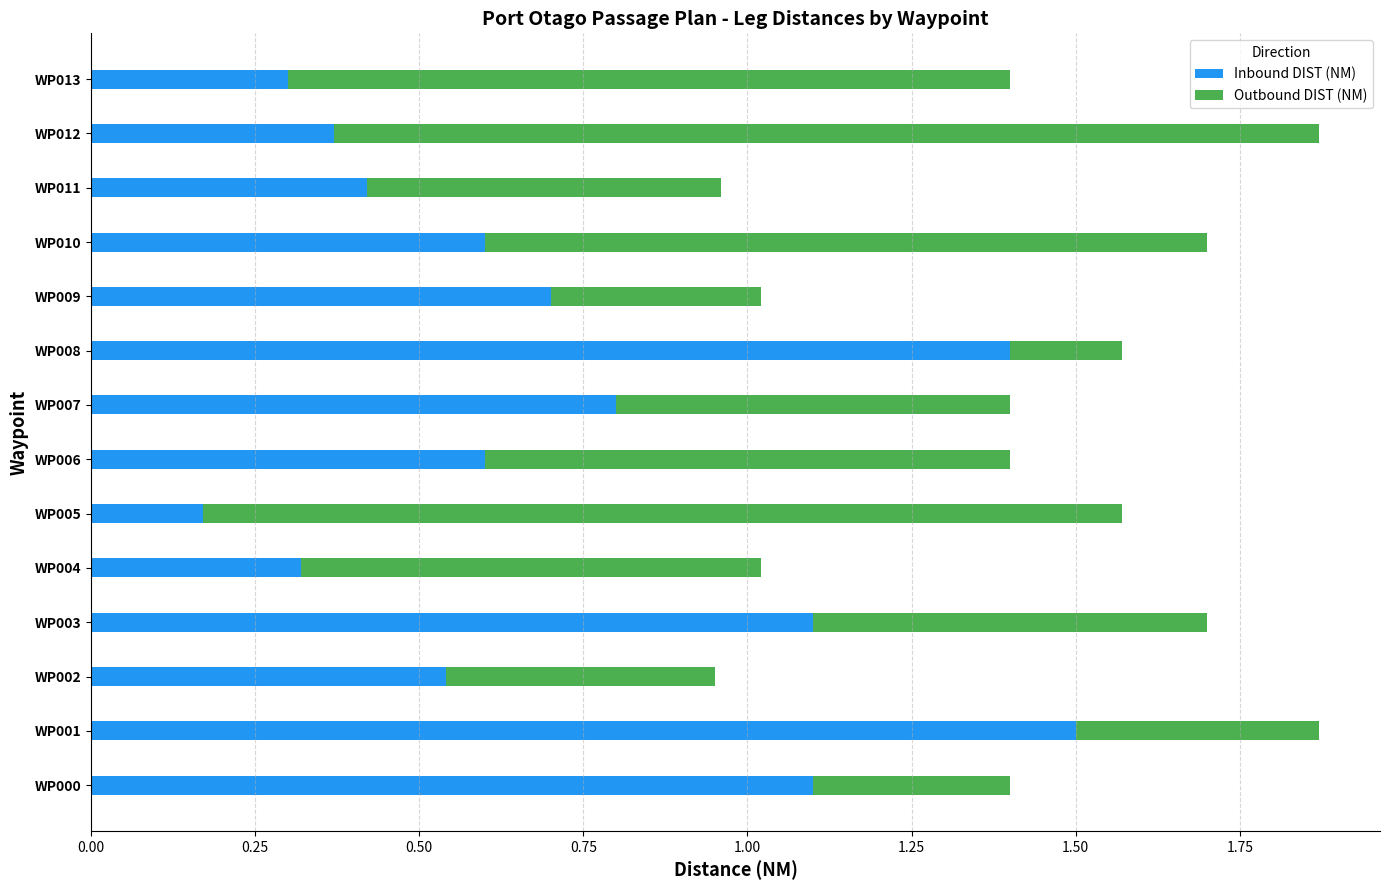

What is the total value across all series at WP000?

1.4